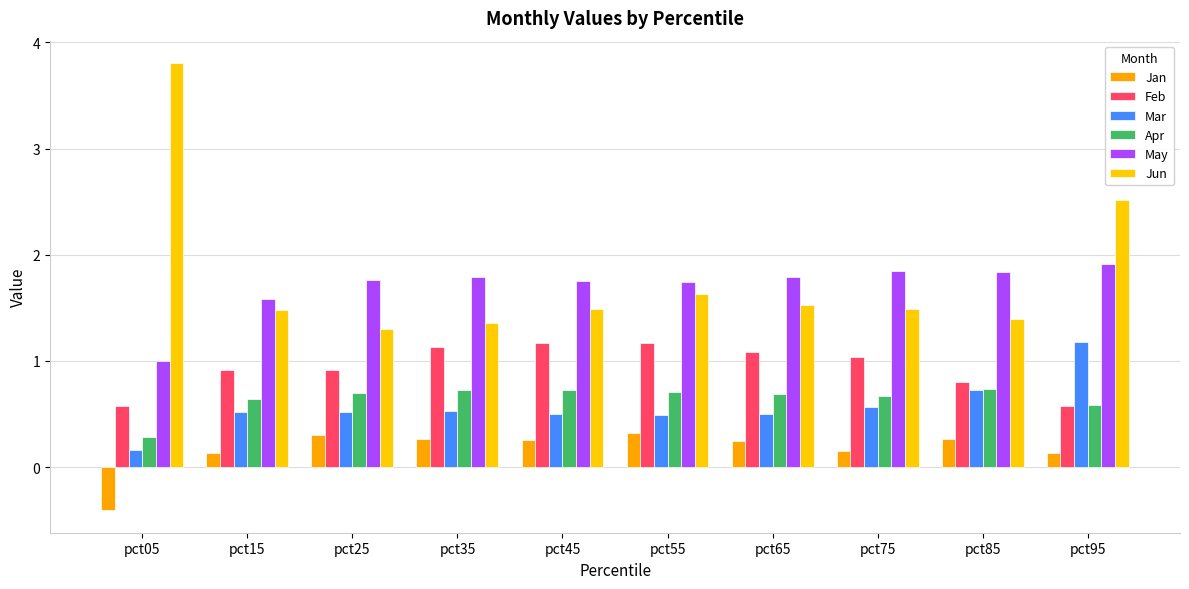

Between pct25 and pct45, which series saw the biggest shift?

Feb